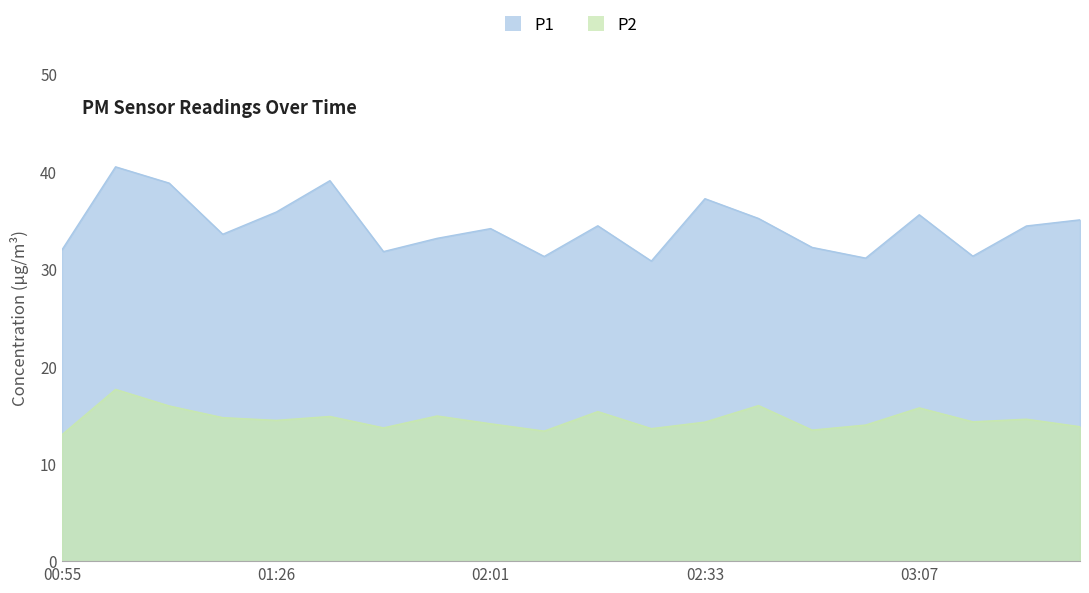

What is the label of the 5th point from the left?

01:26